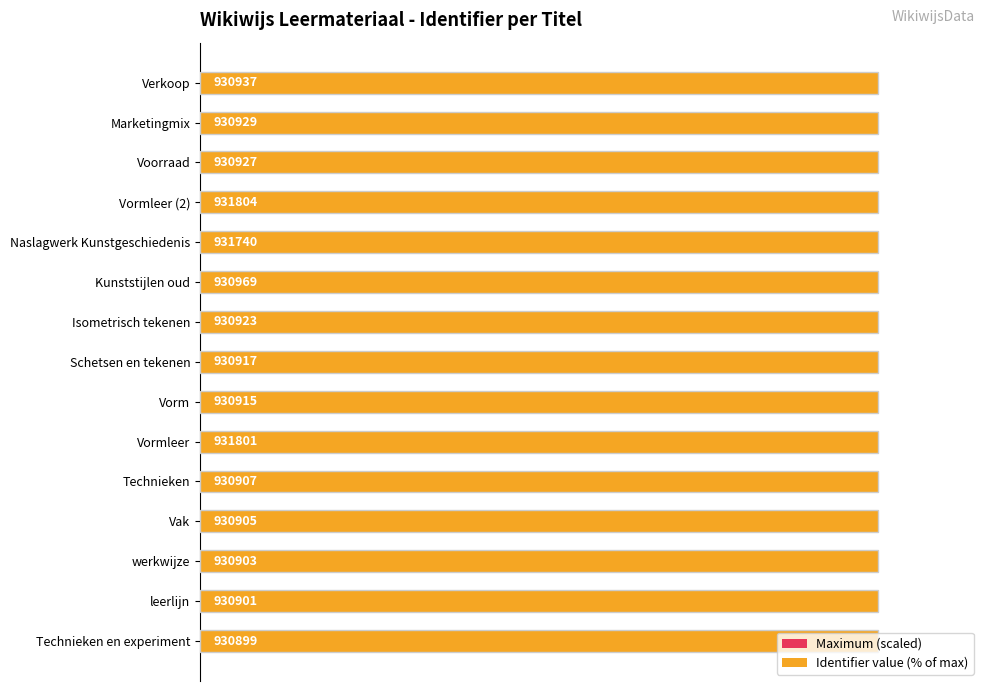

List the series in order of their peak value, highest first.

Identifier value (% of max), Maximum (scaled)